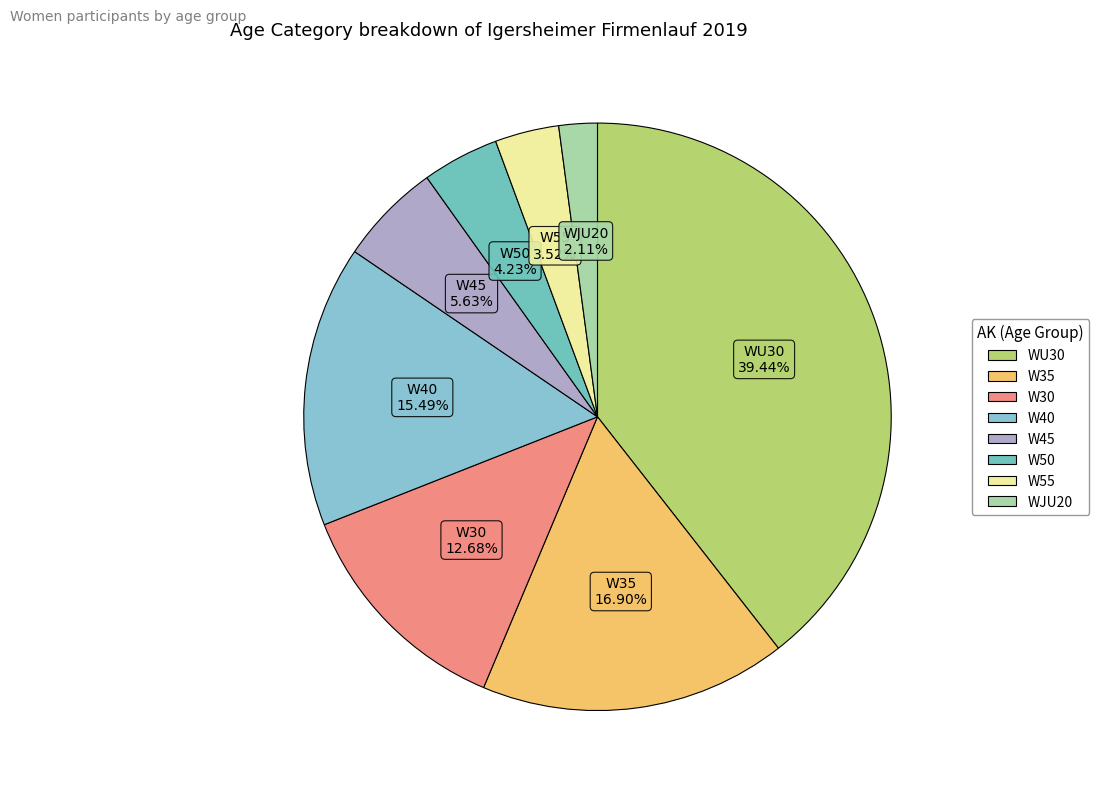

Does W35 represent more than half of the total?

No